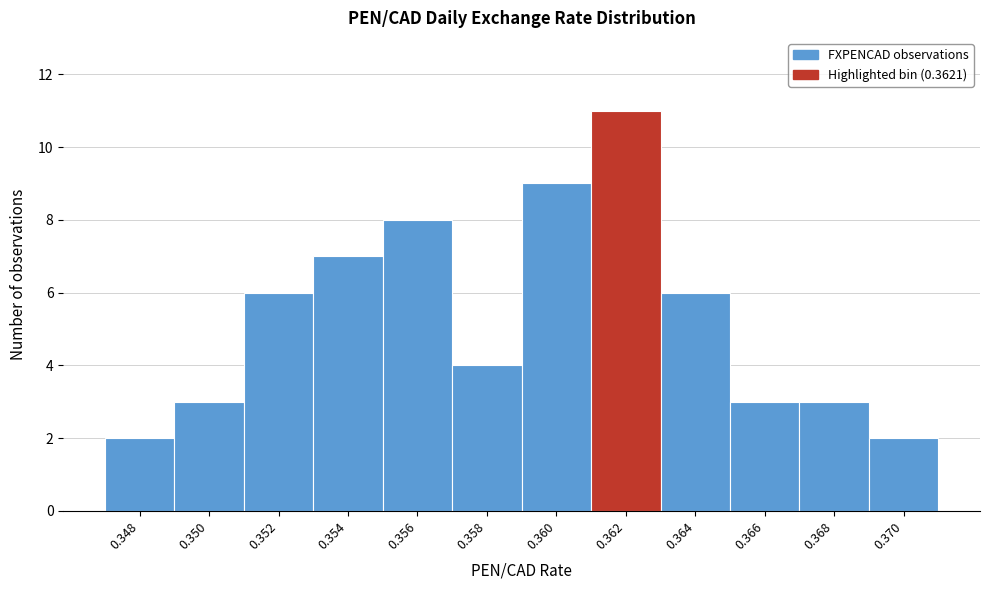

Reading left to right, what are all the values shown in this chart?

0.348=2	0.350=3	0.352=6	0.354=7	0.356=8	0.358=4	0.360=9	0.362=11	0.364=6	0.366=3	0.368=3	0.370=2